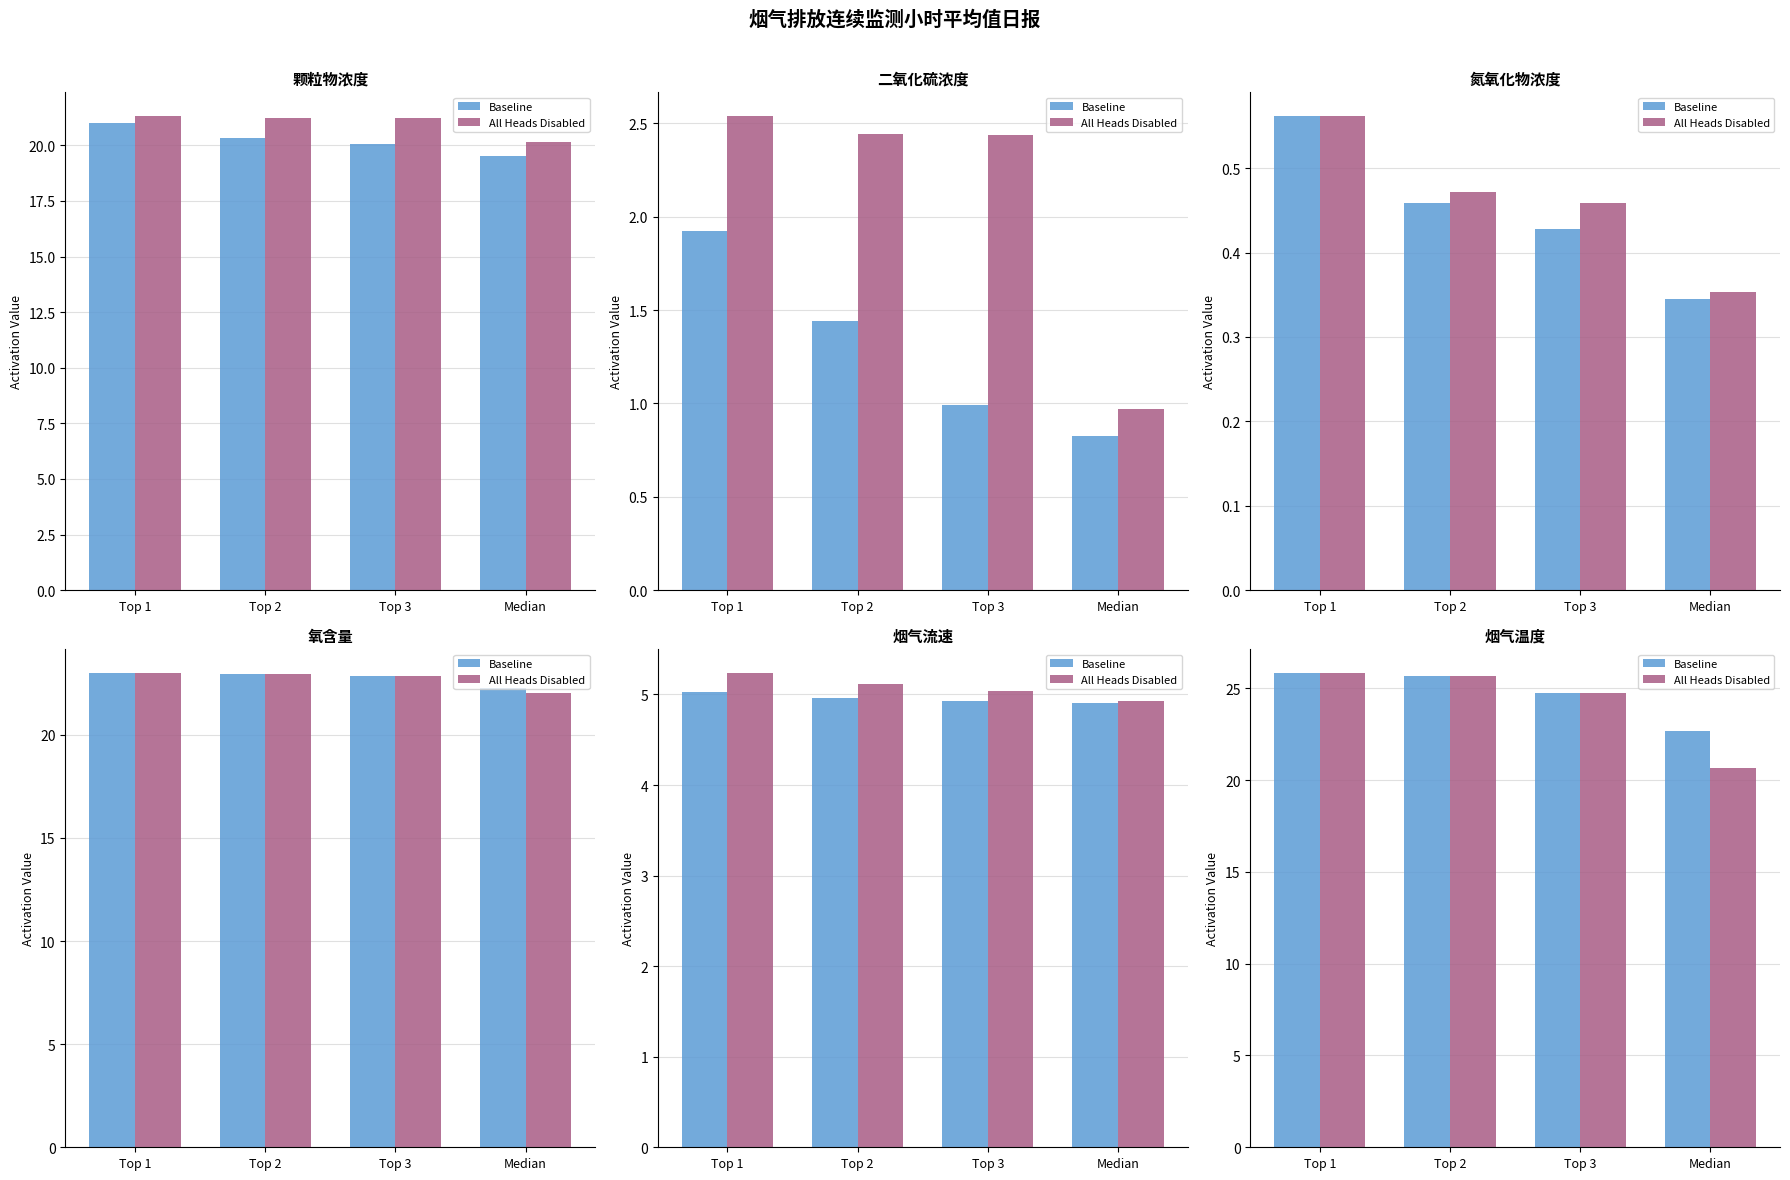

Is it true that All Heads Disabled equals 42.0 at Top 1?

False